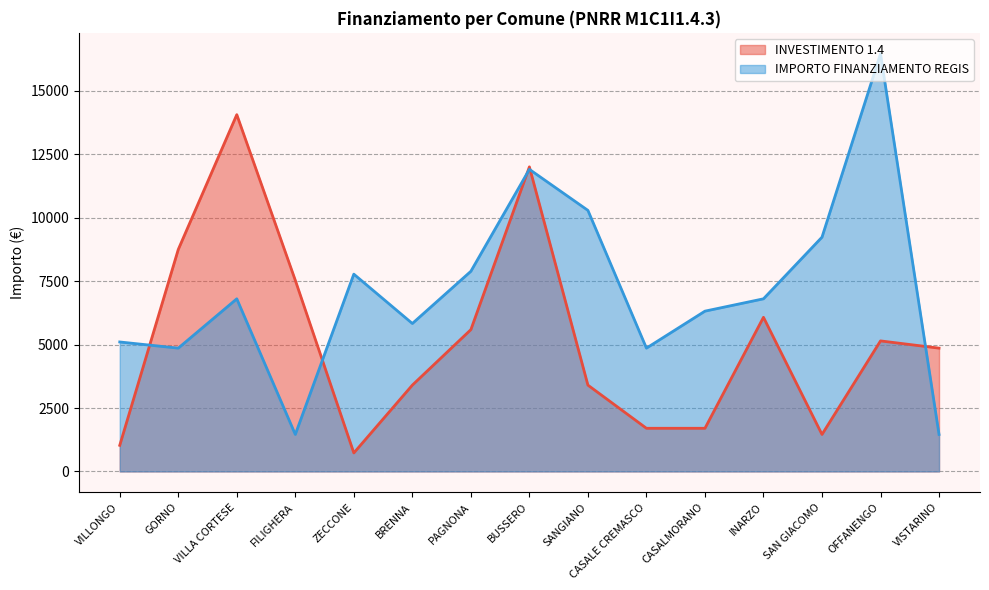

True or false: IMPORTO FINANZIAMENTO REGIS has more than 1 interior local peaks.

True